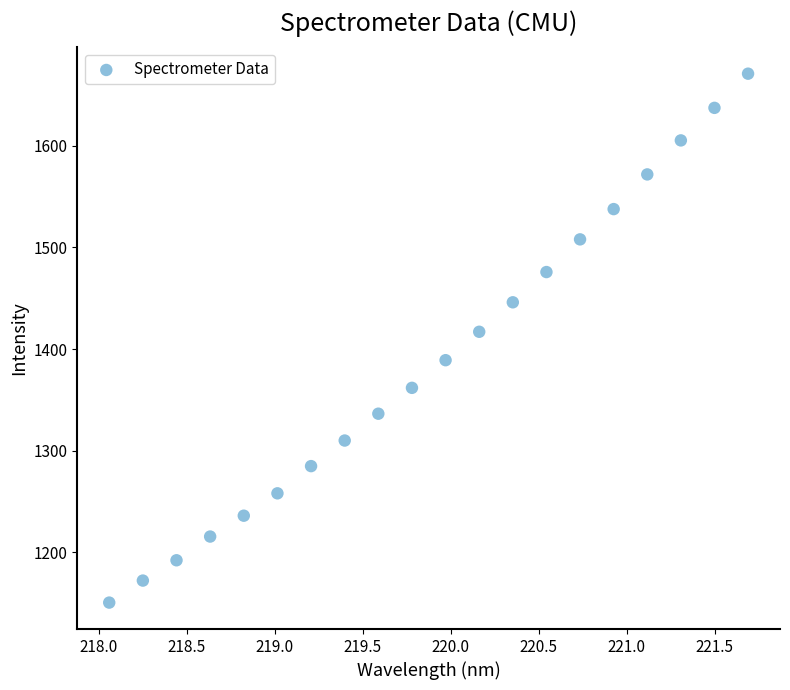

What is the range of Y values (max minus min)?

520.4